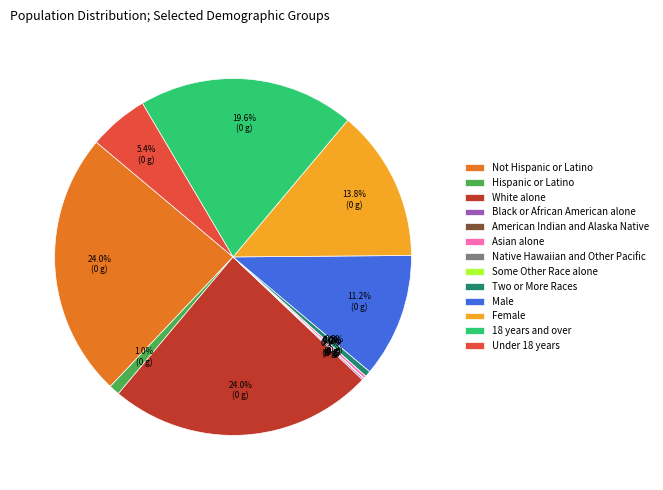

Approximately how many times larger is the value at Under 18 years compared to Two or More Races?

10.2